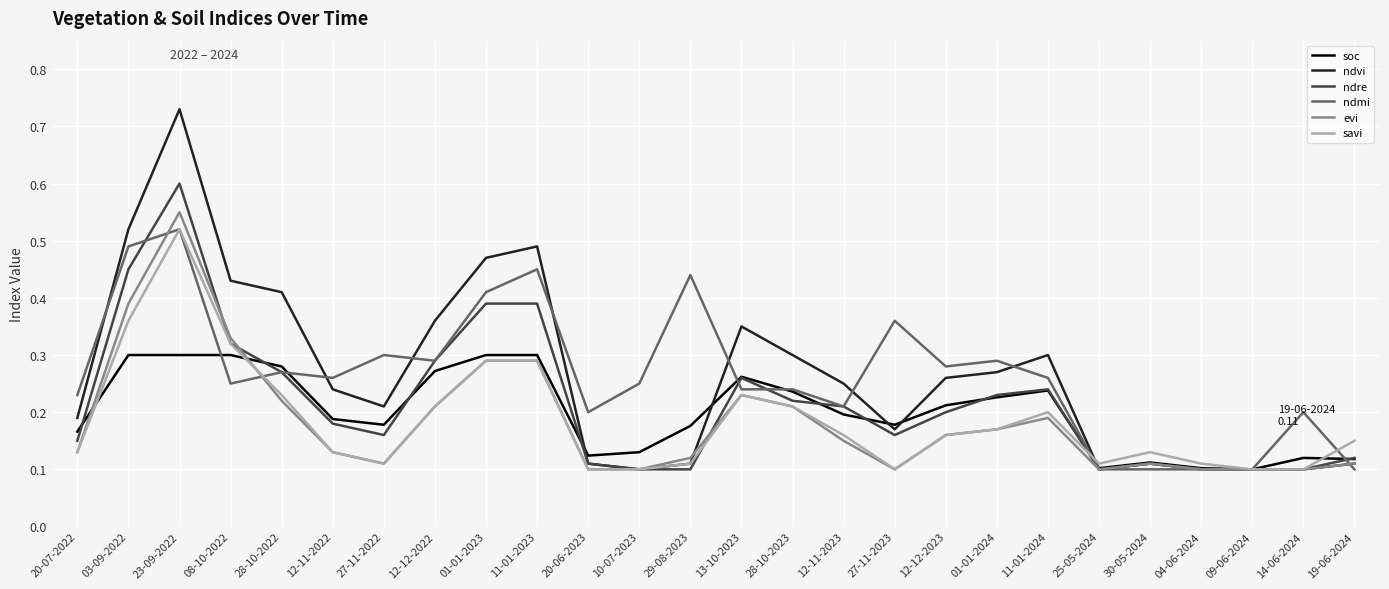

At which label does ndmi reach its peak?

23-09-2022